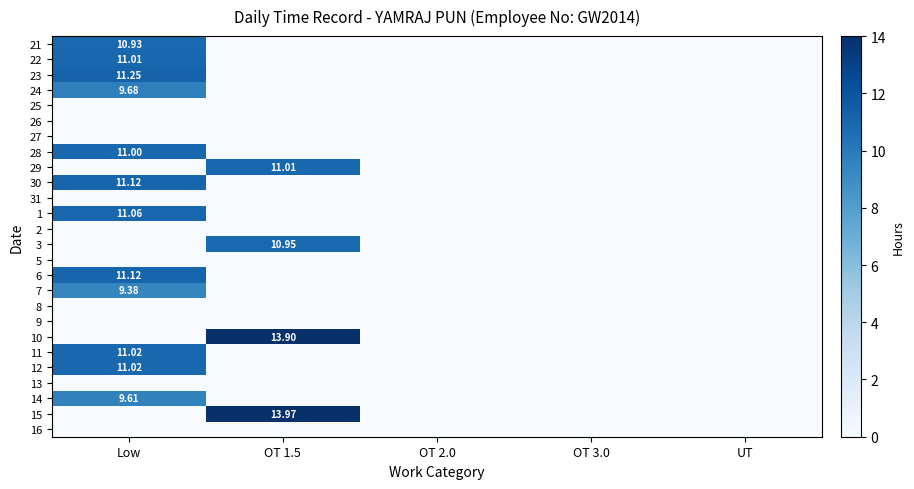

At how many categories does at least one series exceed 4?

2